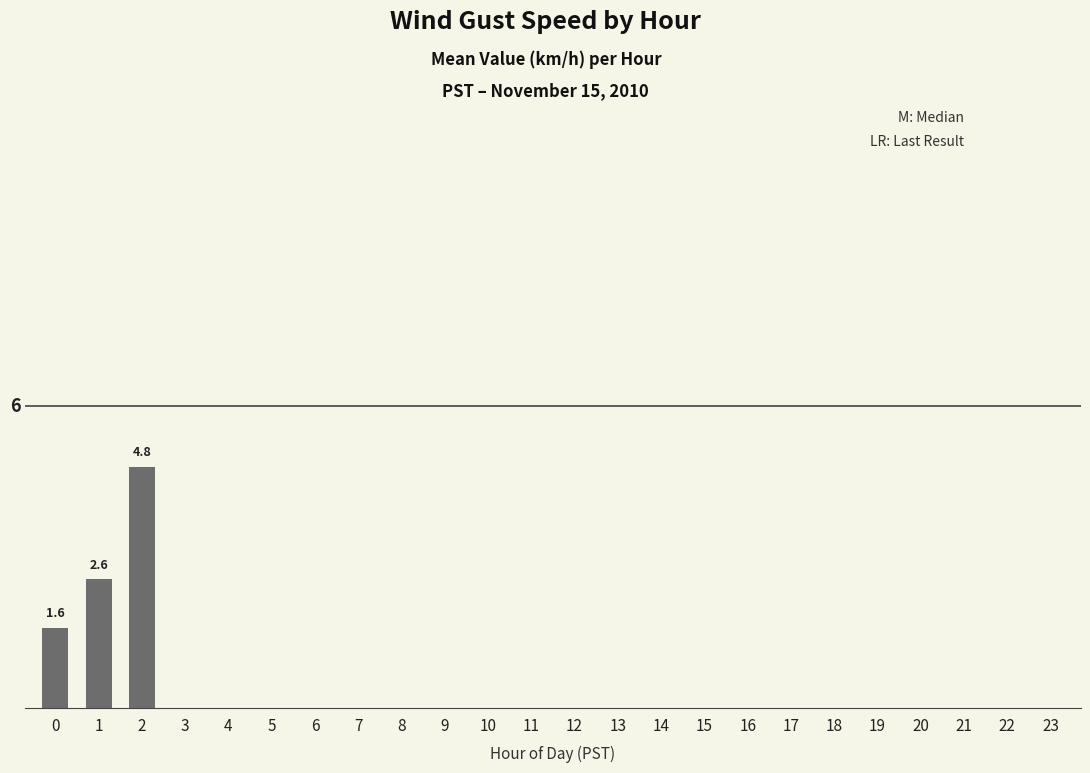

List the labels in order of value, largest first.

2, 1, 0, 3, 4, 5, 6, 7, 8, 9, 10, 11, 12, 13, 14, 15, 16, 17, 18, 19, 20, 21, 22, 23